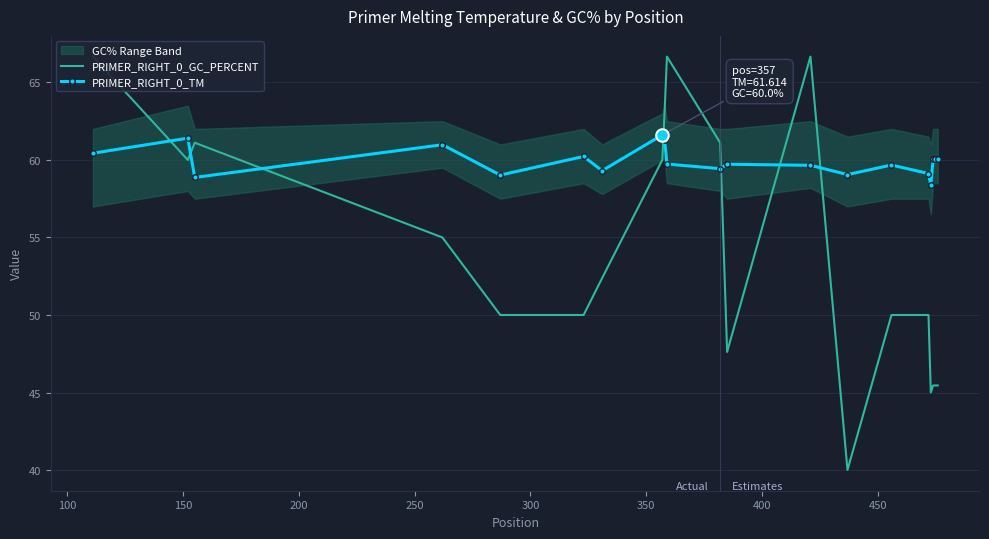

What is the value of the PRIMER_RIGHT_0_TM point at the 14th from the left?

59.1